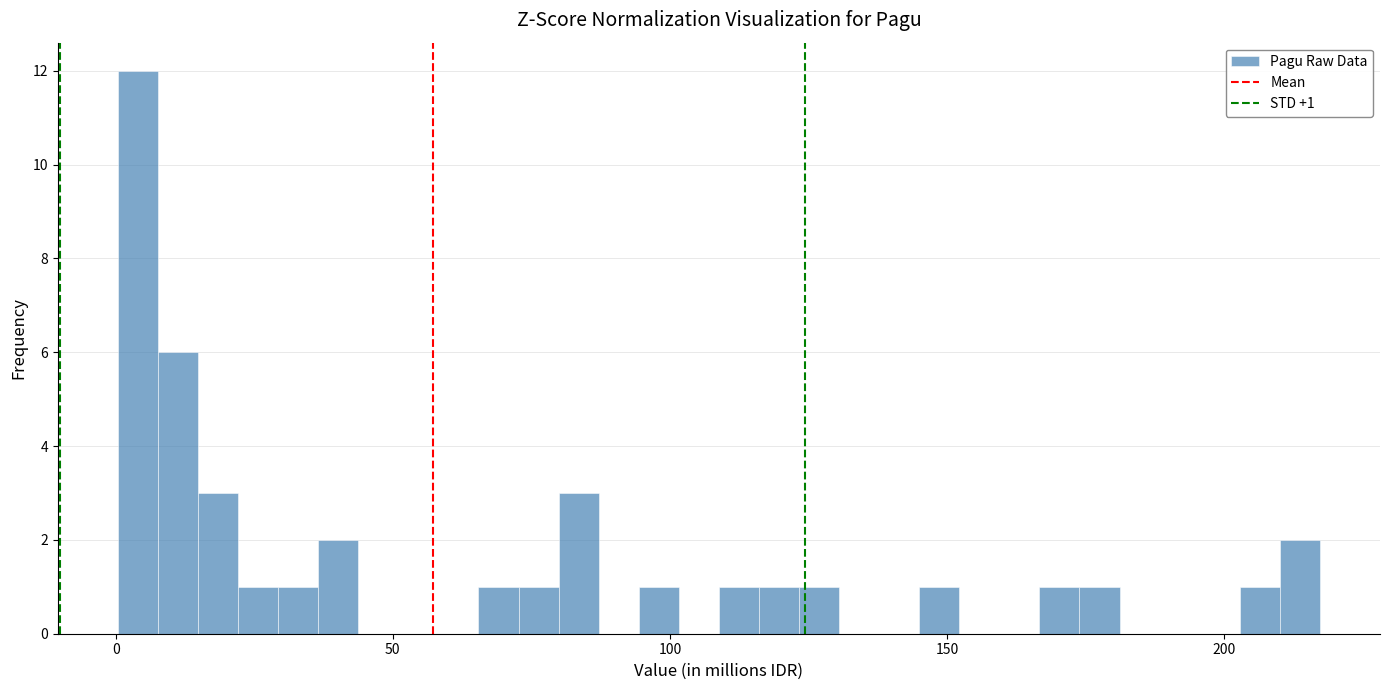

Read against the x-axis, roughly where is the centre of the tallest bar?

5